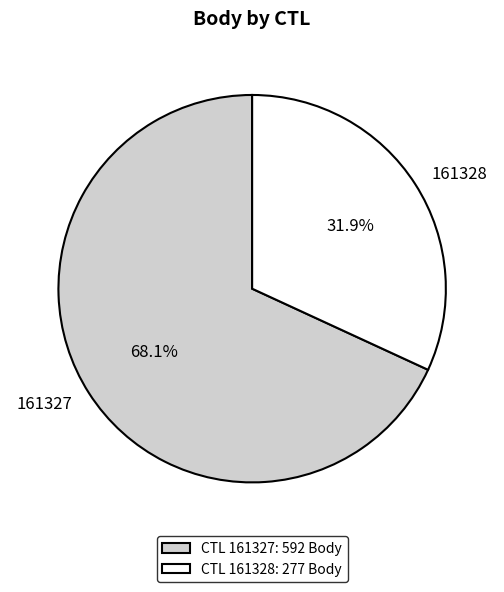

To the nearest percent, what percentage of the pie is 161328?

32%